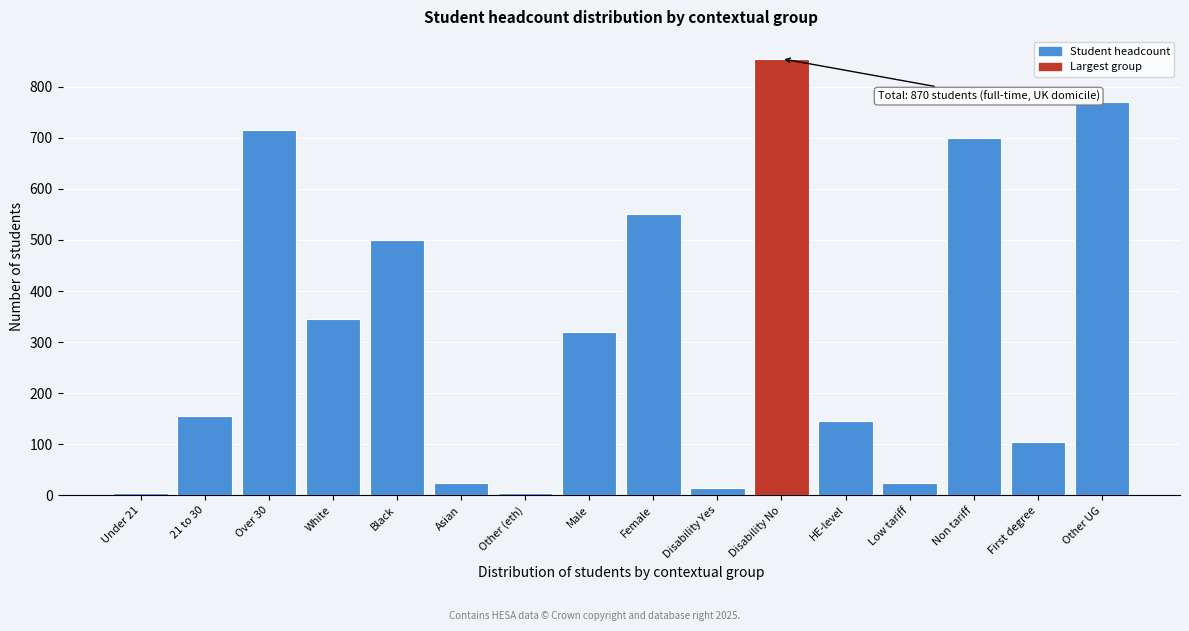

Reading left to right, list all the values displayed in this chart.

Under 21=5	21 to 30=155	Over 30=715	White=345	Black=500	Asian=25	Other (eth)=5	Male=320	Female=550	Disability Yes=15	Disability No=855	HE-level=145	Low tariff=25	Non tariff=700	First degree=105	Other UG=770